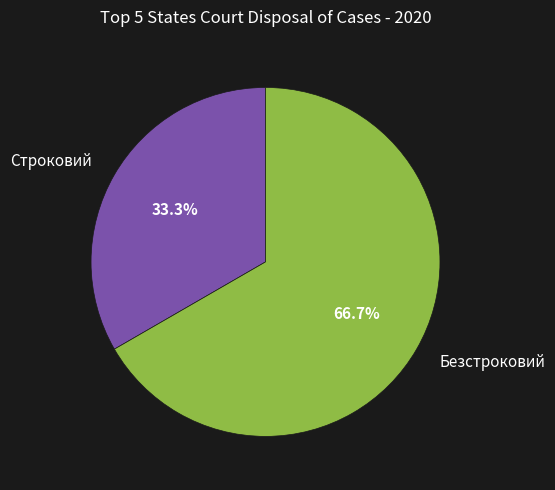

Is it true that Строковий is 42% of the pie?

False